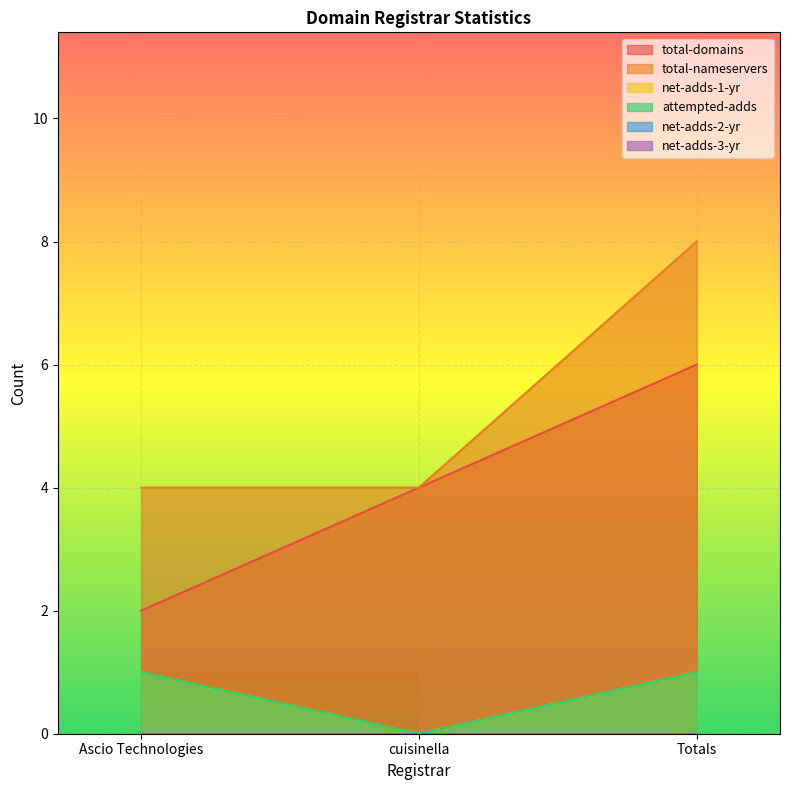

How many data points does each series have?

3